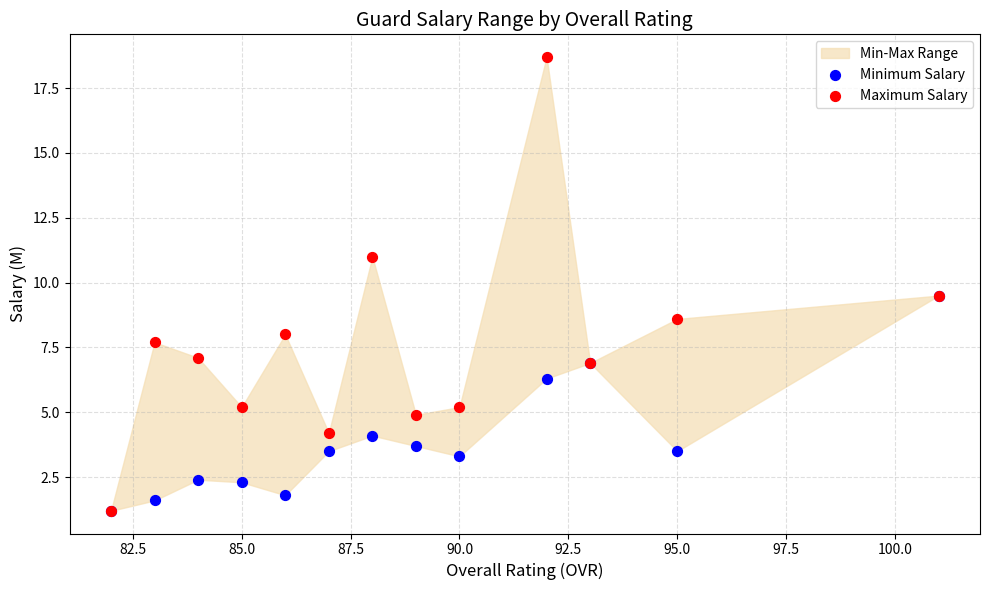

Which series has the largest Y range (max minus min)?

Maximum Salary